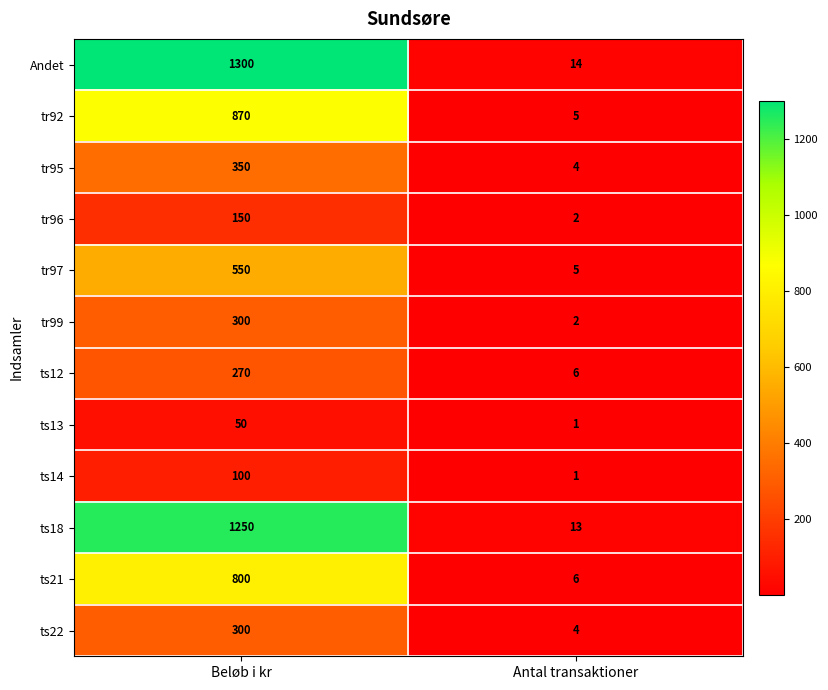

Is it true that ts21 equals 8 at Antal transaktioner?

False